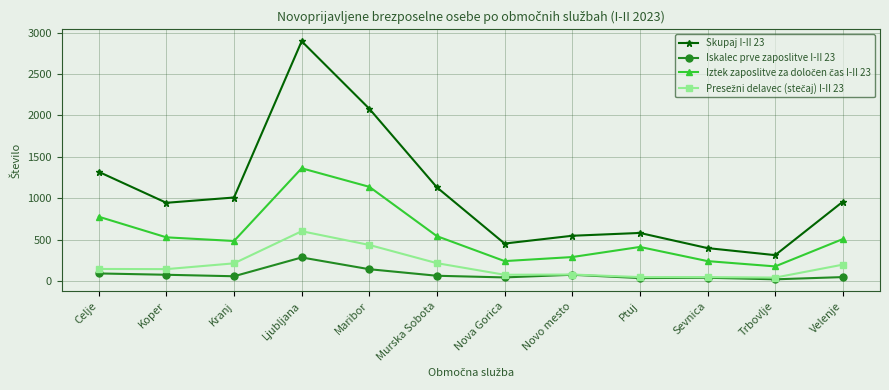

What is the average value of the Skupaj I-II 23 series?

1053